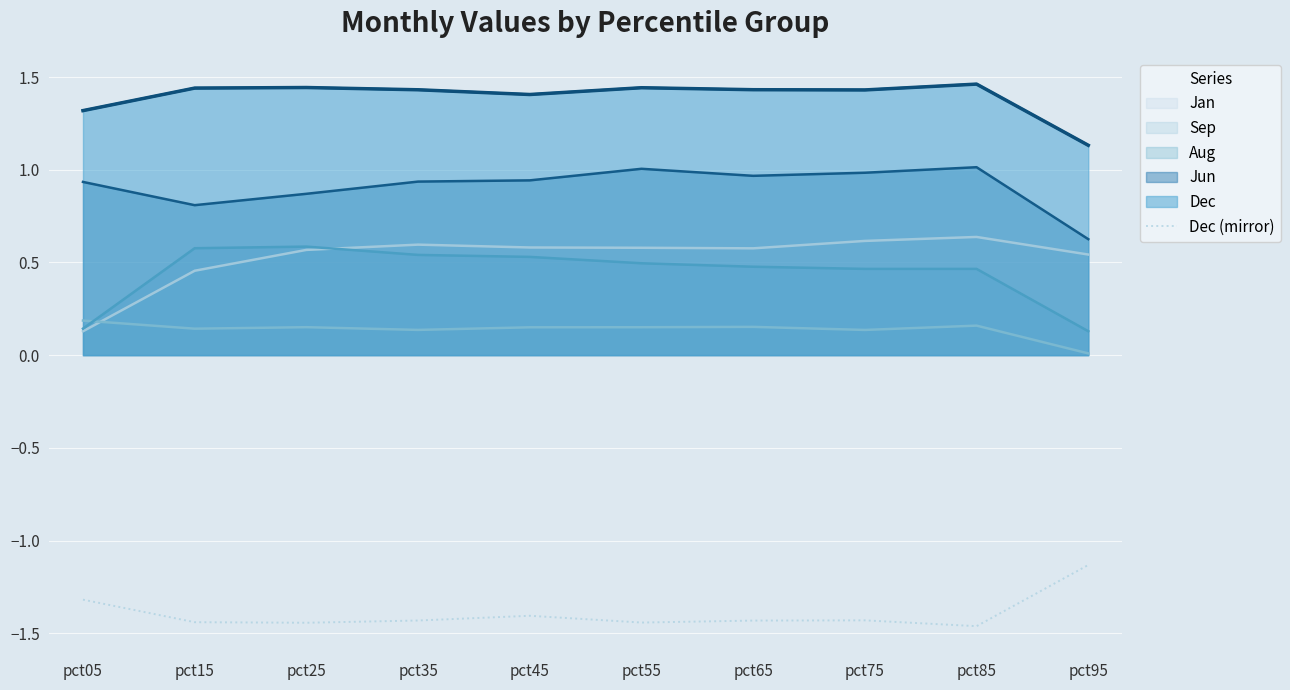

How many lines are shown in the chart?

6